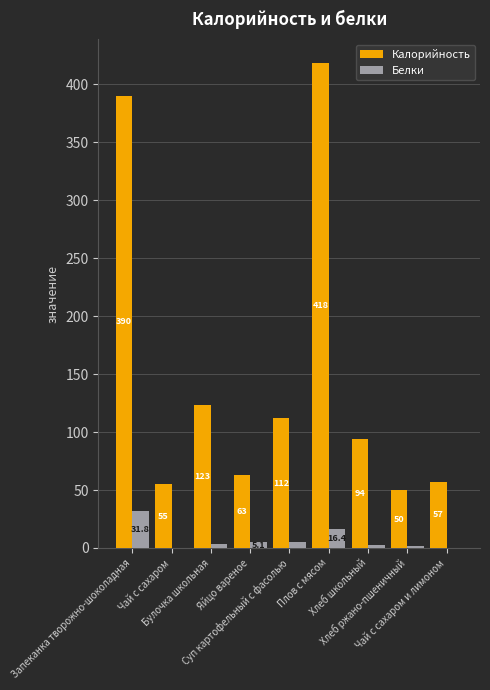

What is the maximum value shown in the chart?

418.0